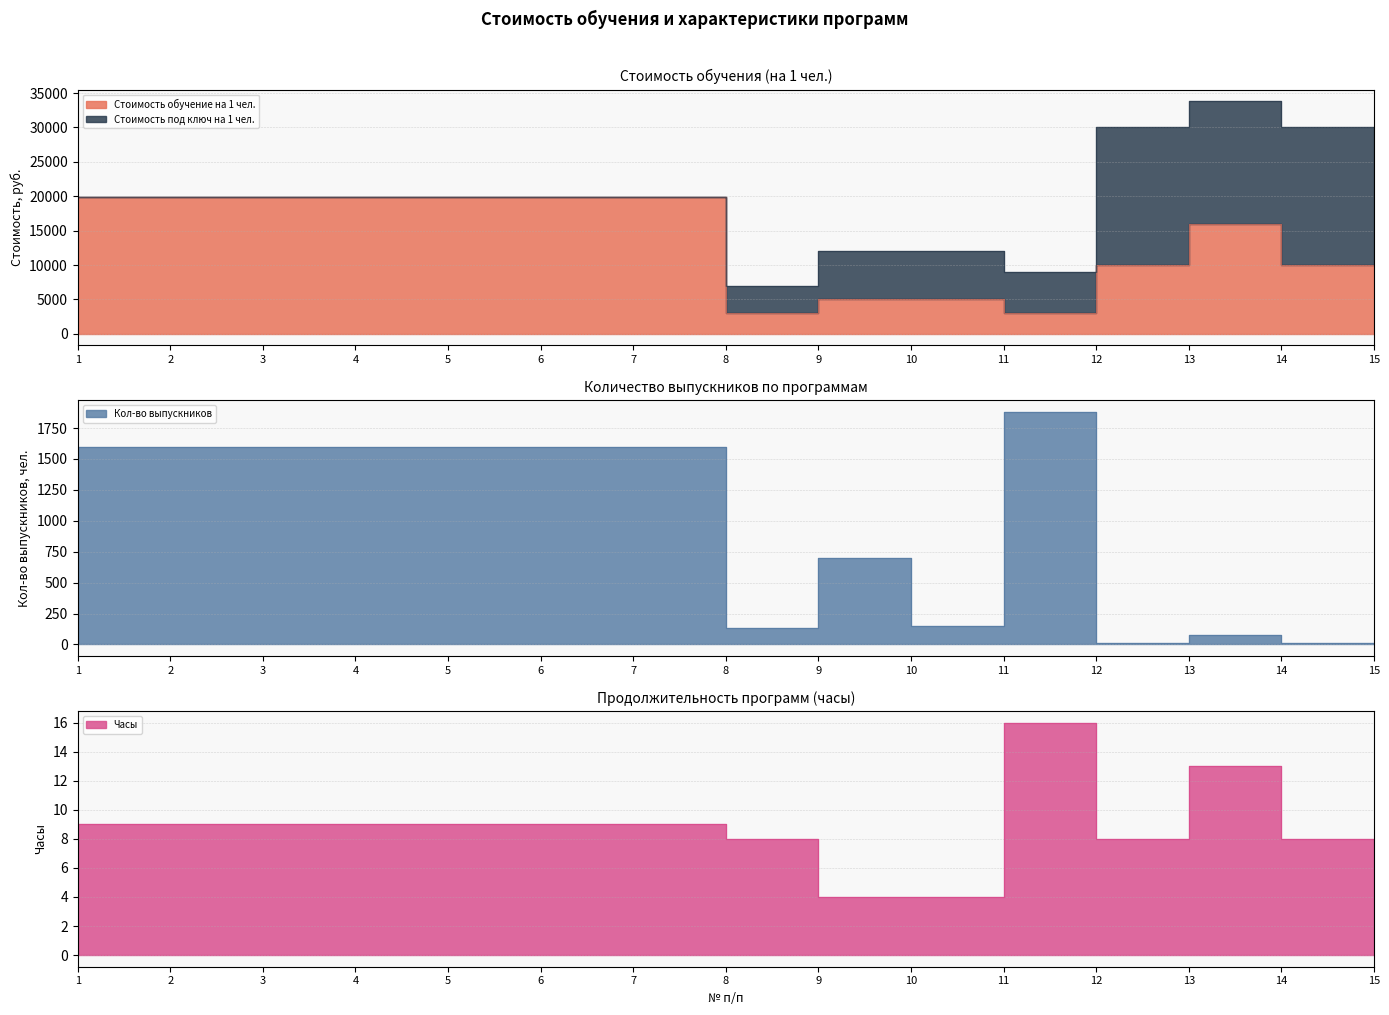

Where does the Кол-во выпускников series first go above 1600?

11